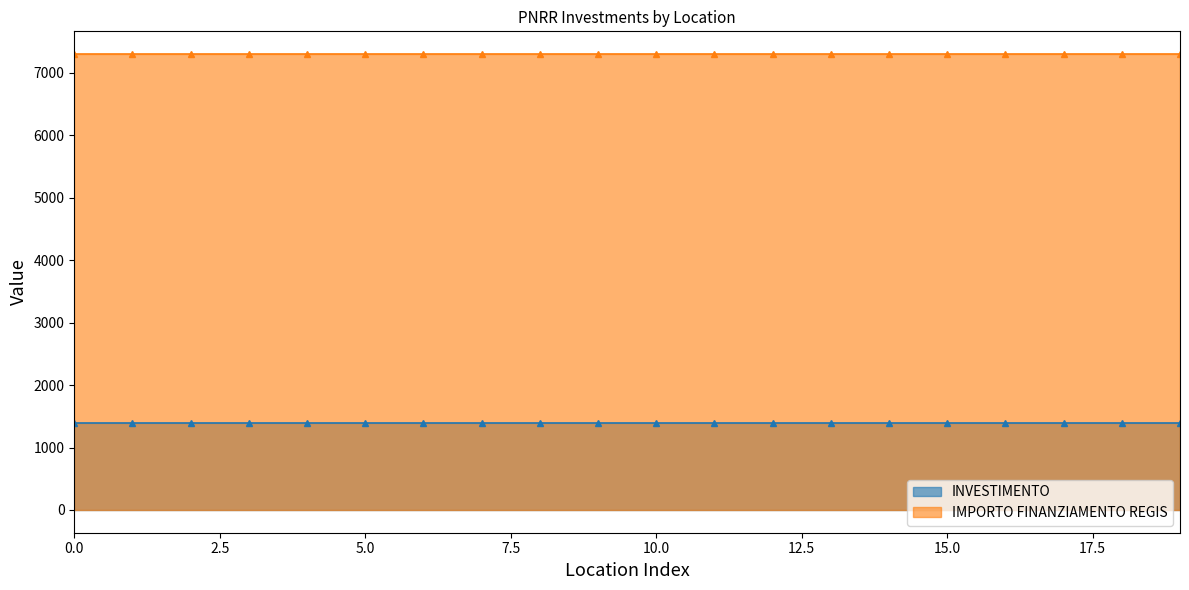

How many lines are shown in the chart?

2